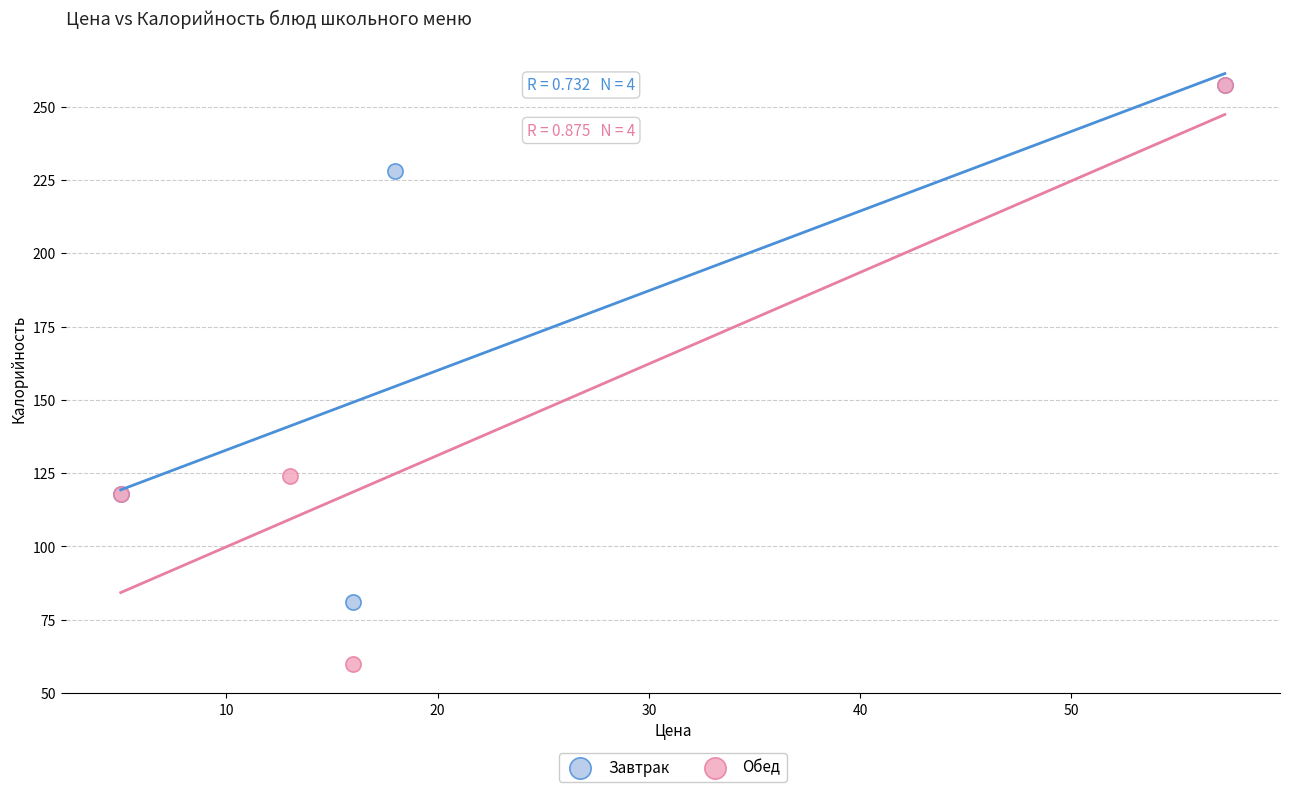

Which series contains the lowest Y value?

Обед